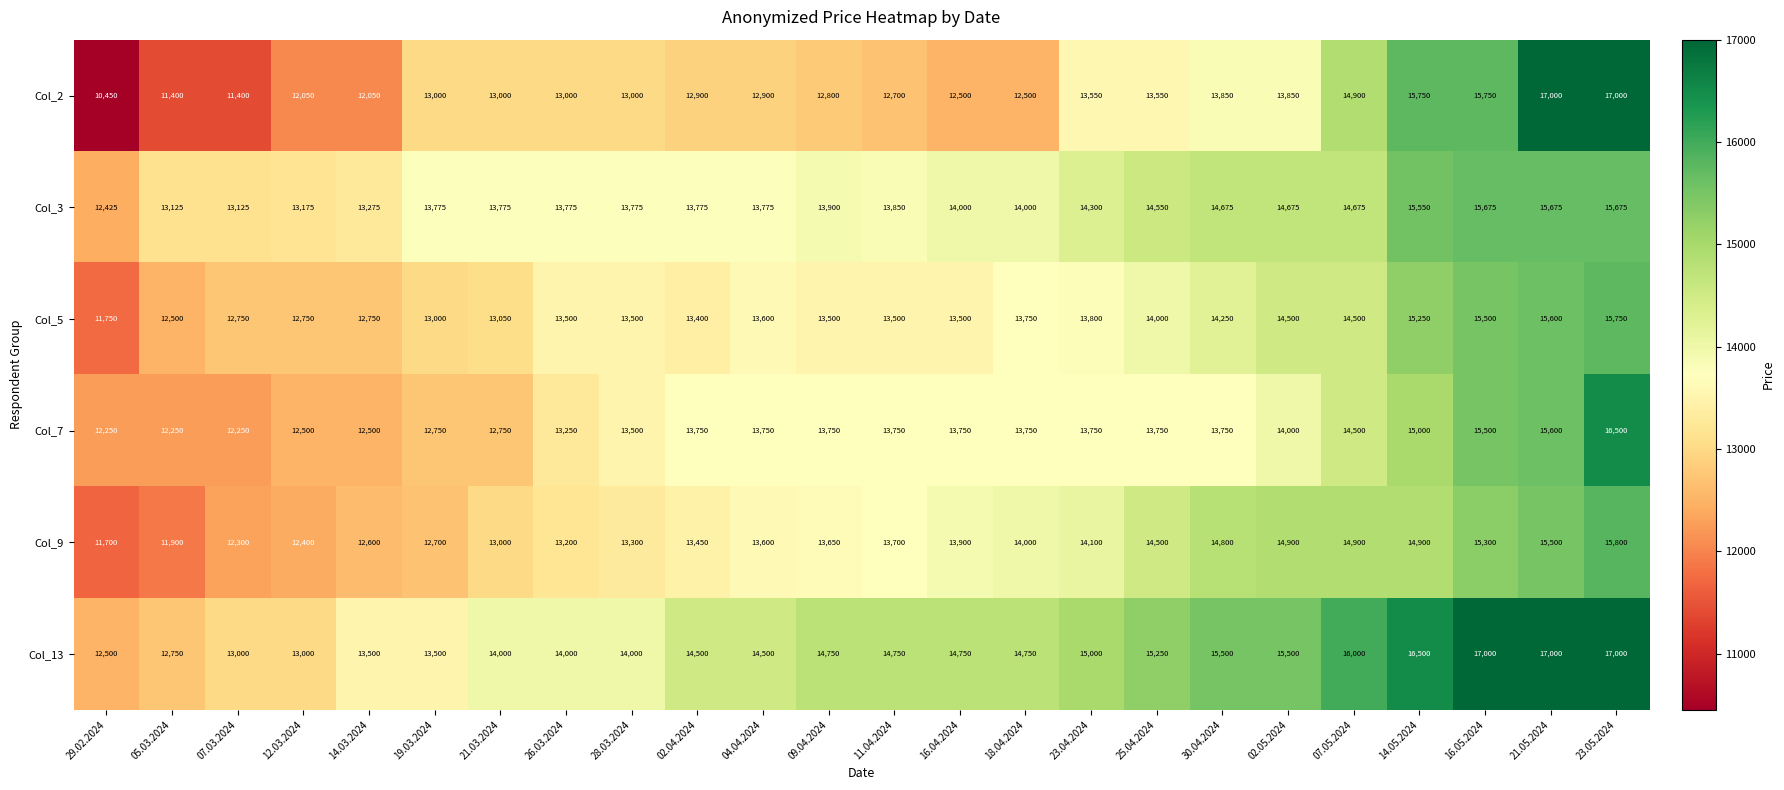

How many distinct data groups are displayed?

6